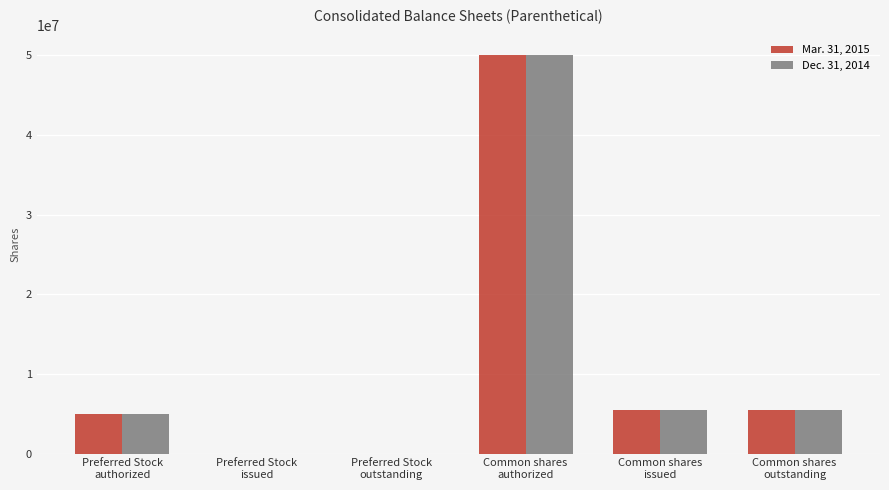

What is the highest value of the Dec. 31, 2014 series?

50000000